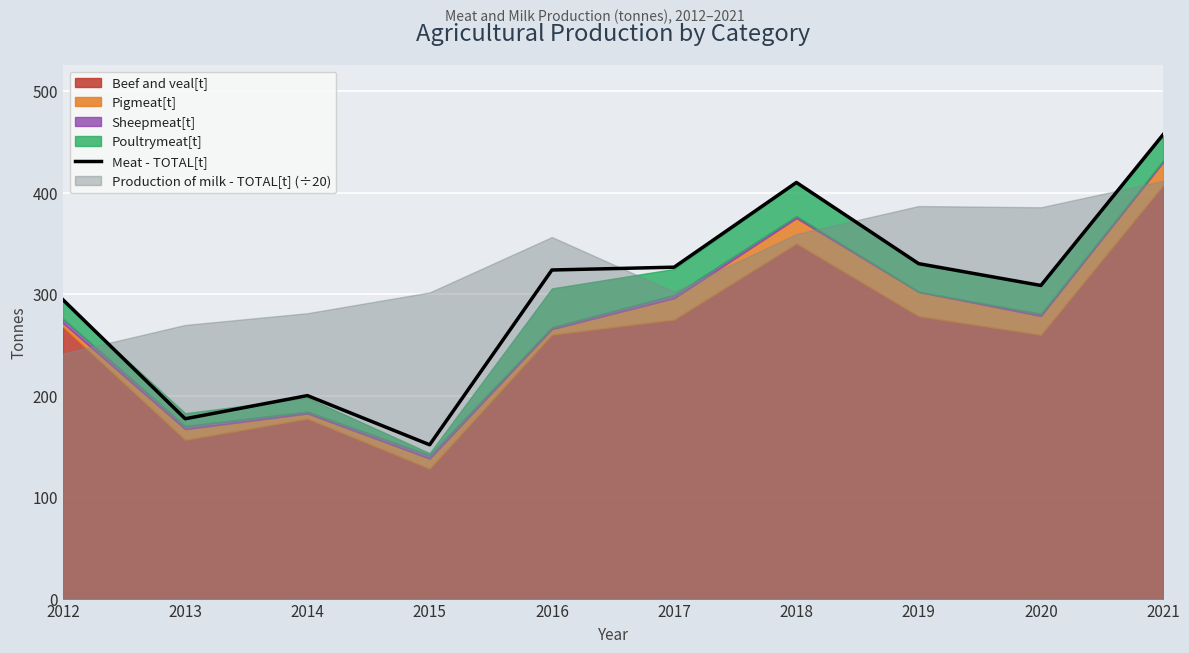

The Meat - TOTAL[t] series shows 459.3 at 2016. True or false?

False